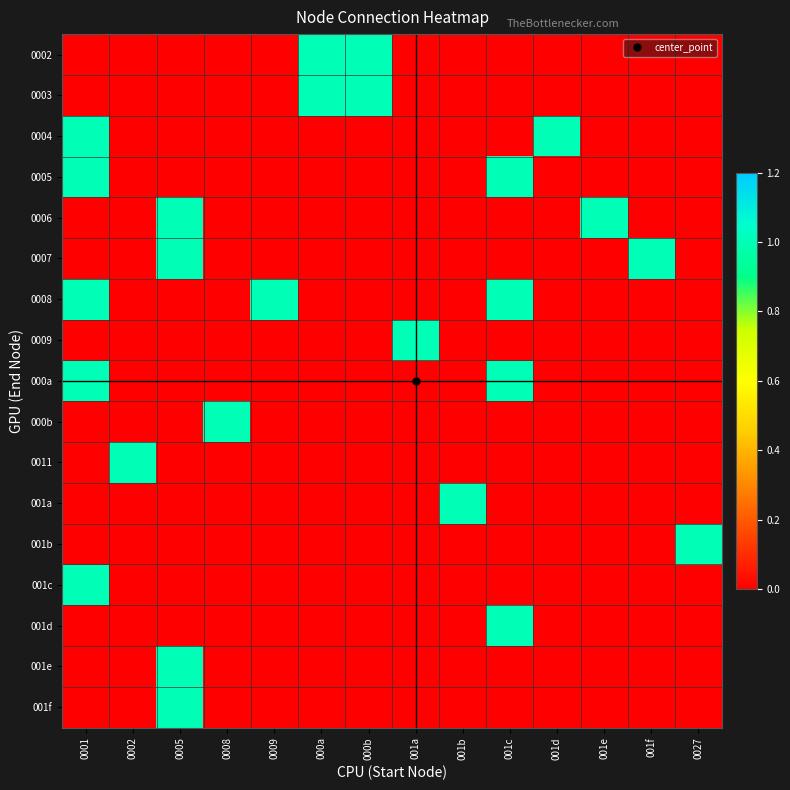

Which has a higher value, 001a or 001e?

001a